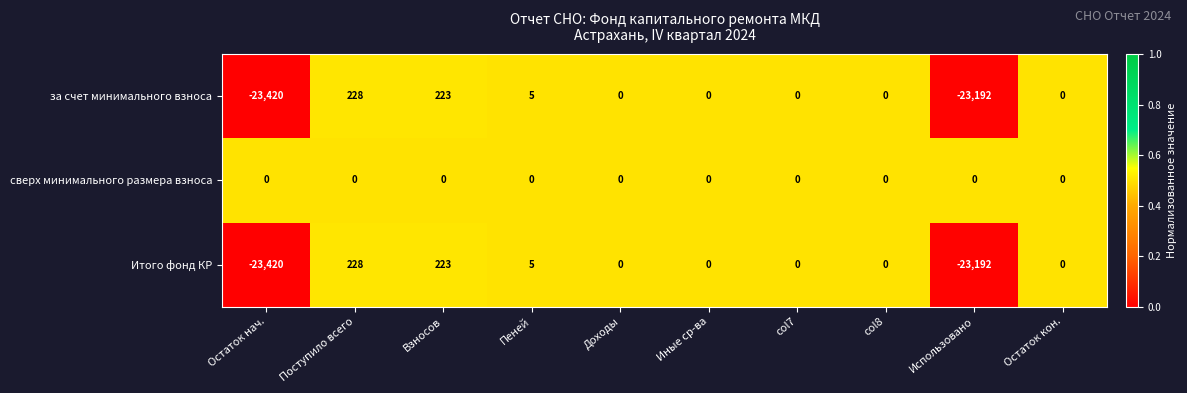

What is the difference between the highest and lowest values at Поступило всего?

228